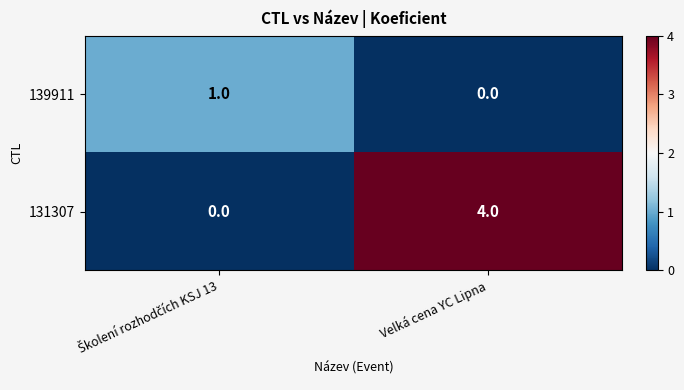

Which series has the widest spread of values?

131307